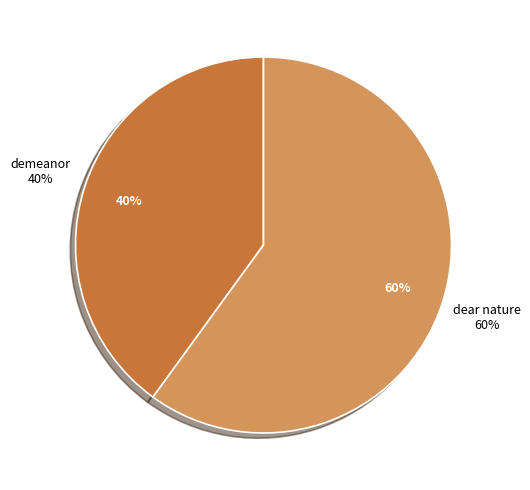

Which slice is the smallest?

demeanor